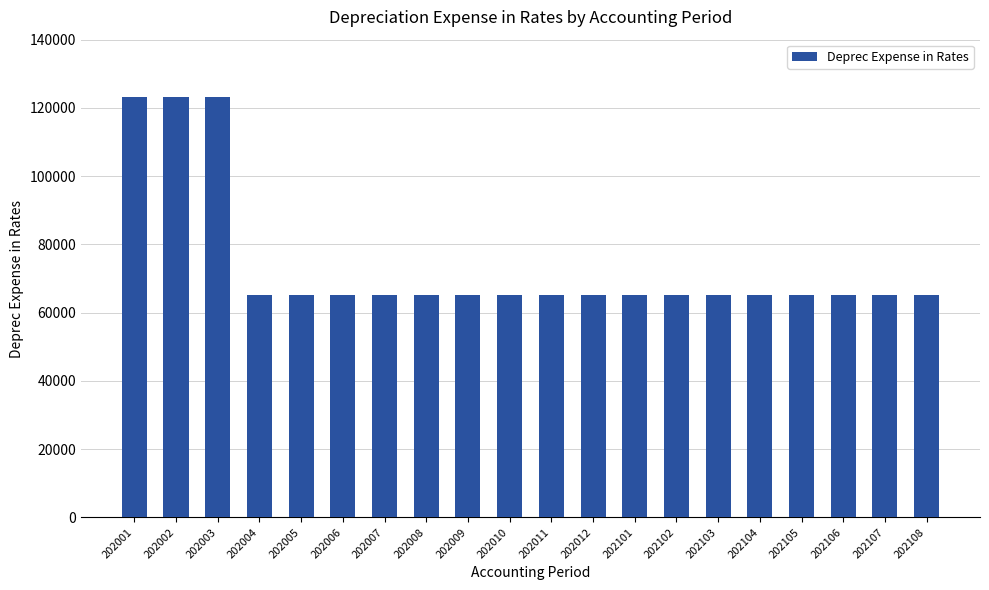

Does the chart contain stacked bars?

No